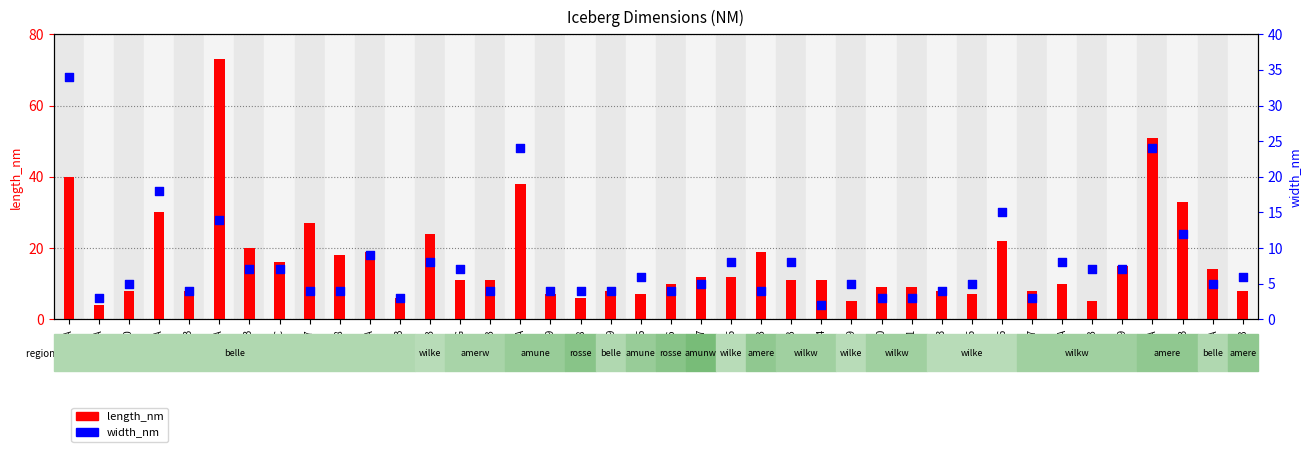

Which series has the widest spread of Y values?

length_nm